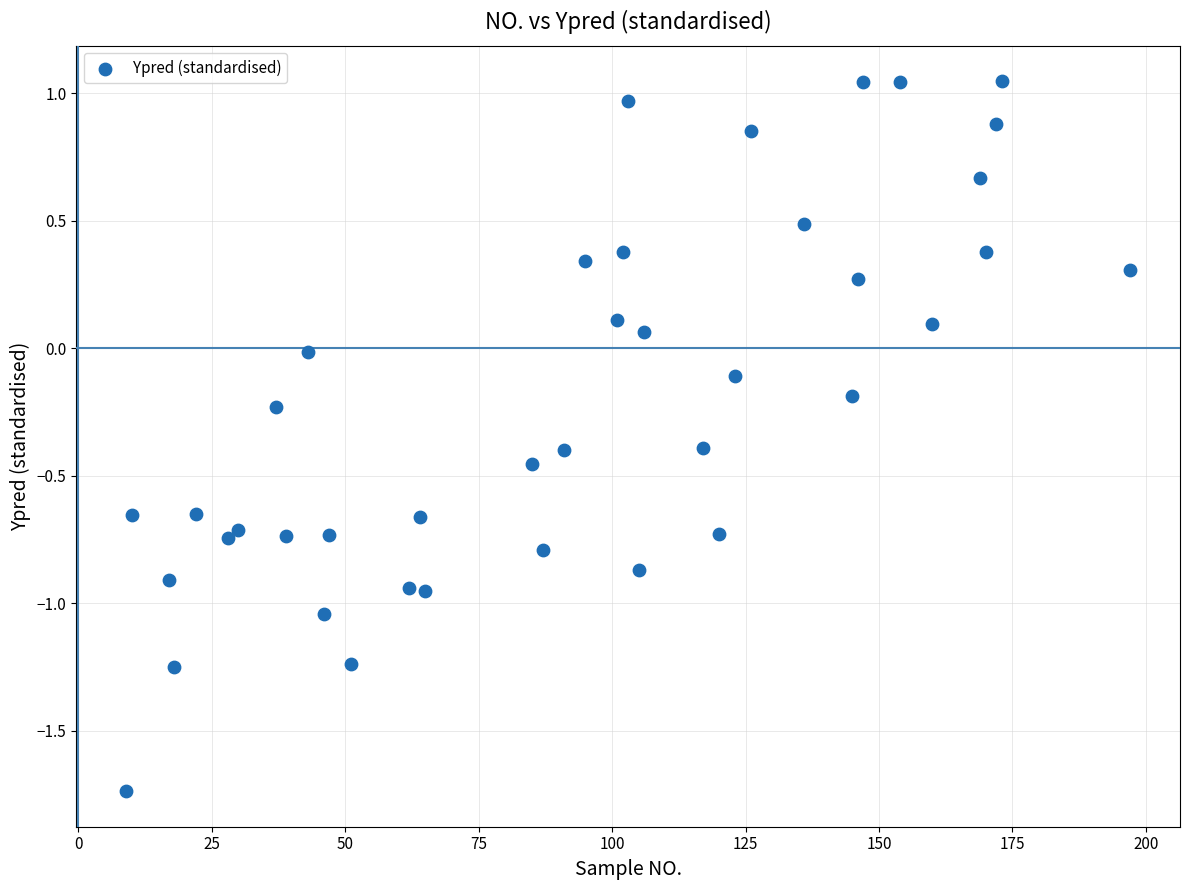

What is the range of Y values (max minus min)?

2.8